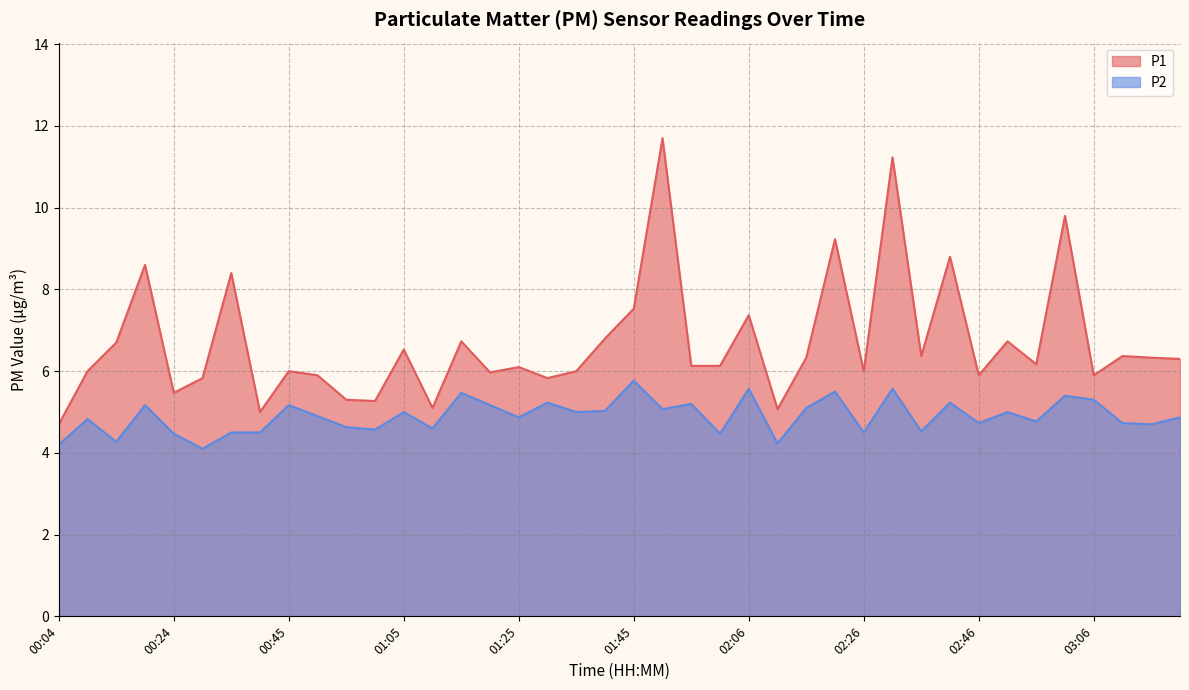

True or false: P2 and P1 intersect in this chart.

False